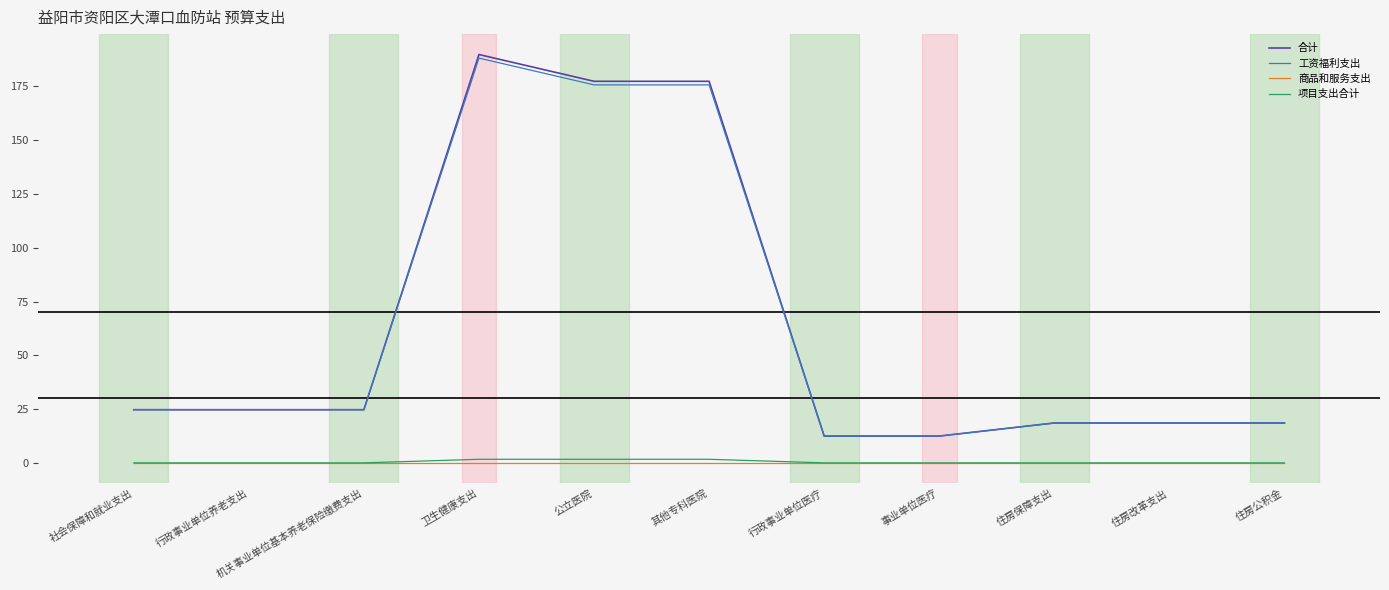

At which category is the sum across all series the highest?

卫生健康支出